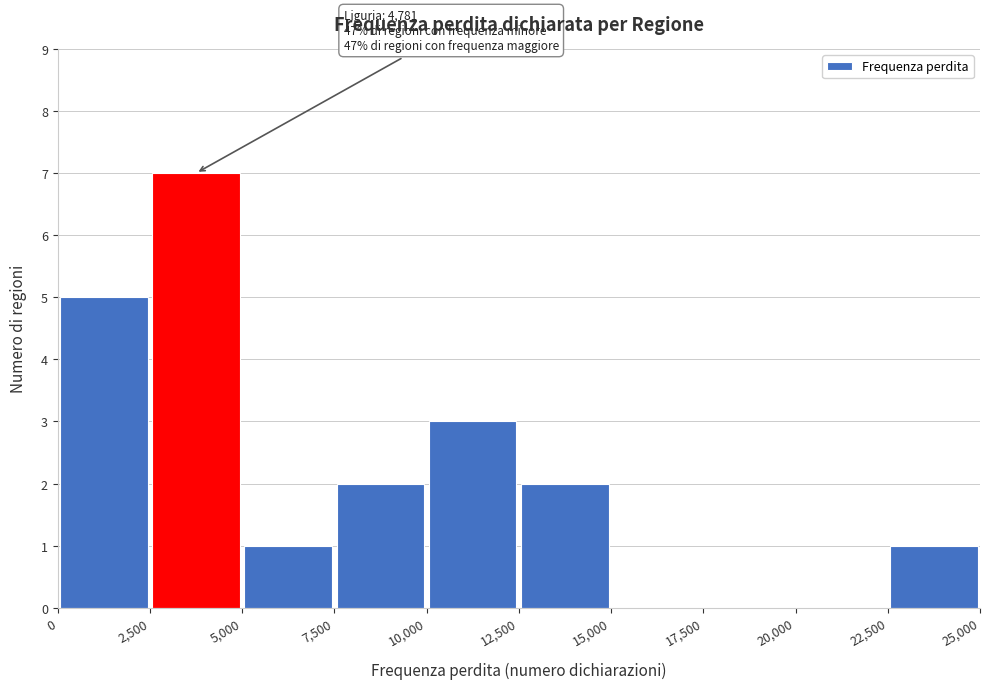

Over which range of the x-axis is the bar tallest?

2,500 to 5,000